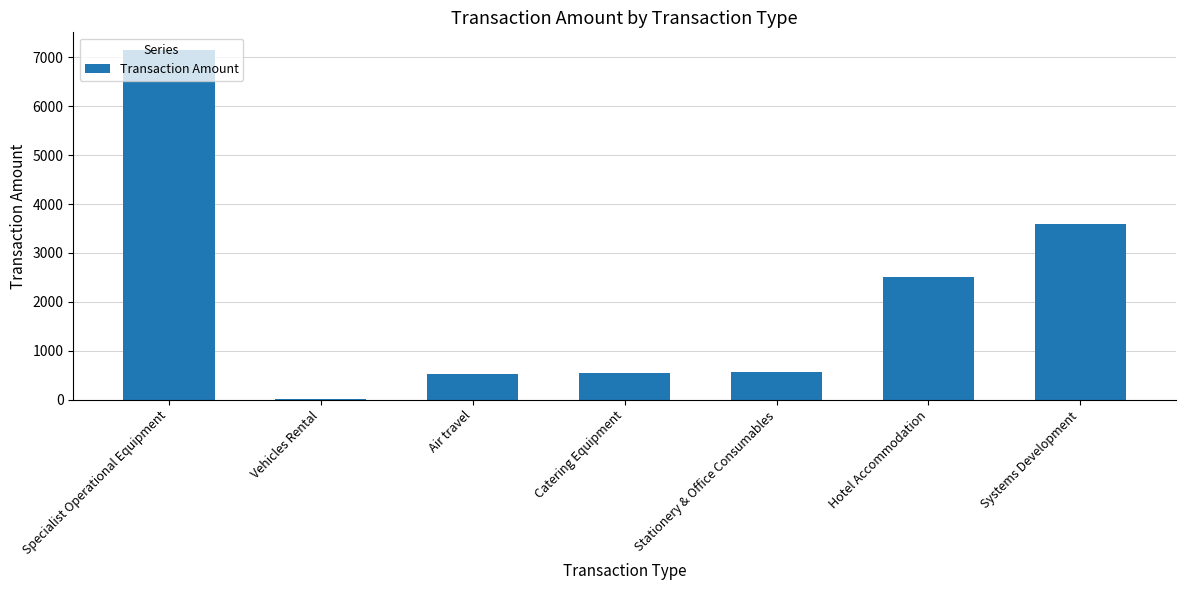

Is it true that the value at Hotel Accommodation is 2503.9?

True